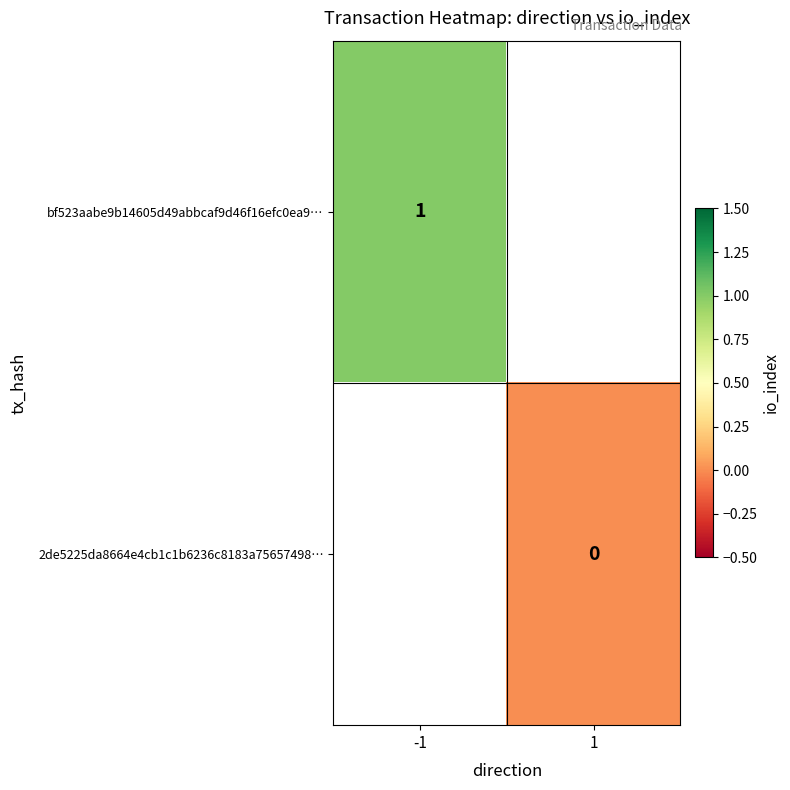

True or false: bf523aabe9b14605d49abbcaf9d46f16efc0ea9… has a value of 0 at -1.

False